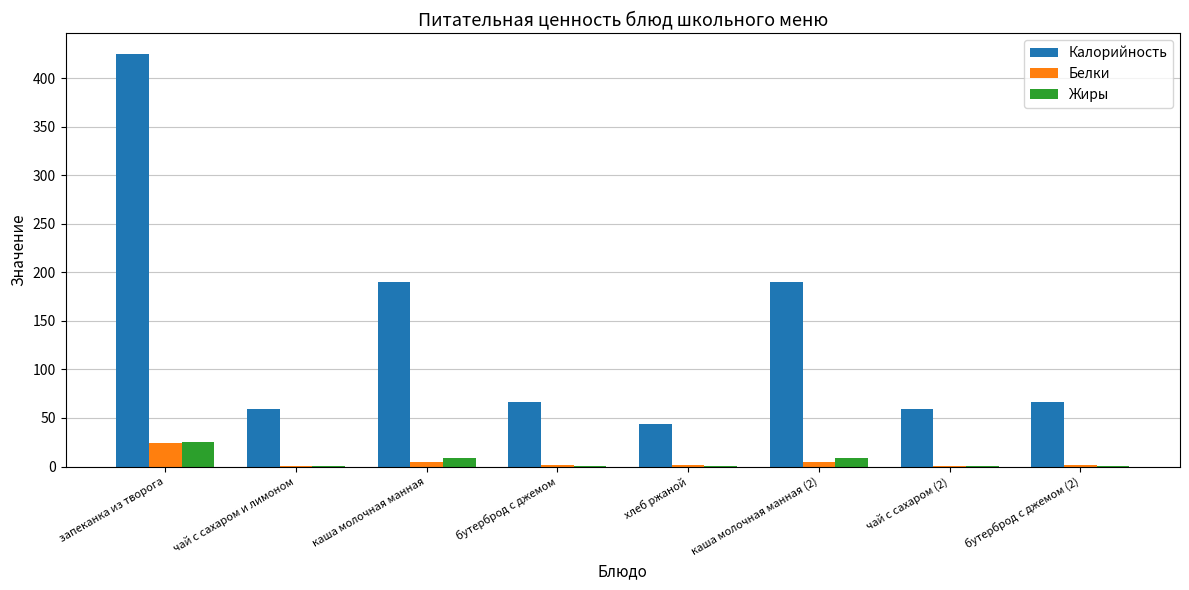

What is the total value across all series at хлеб ржаной?

45.2